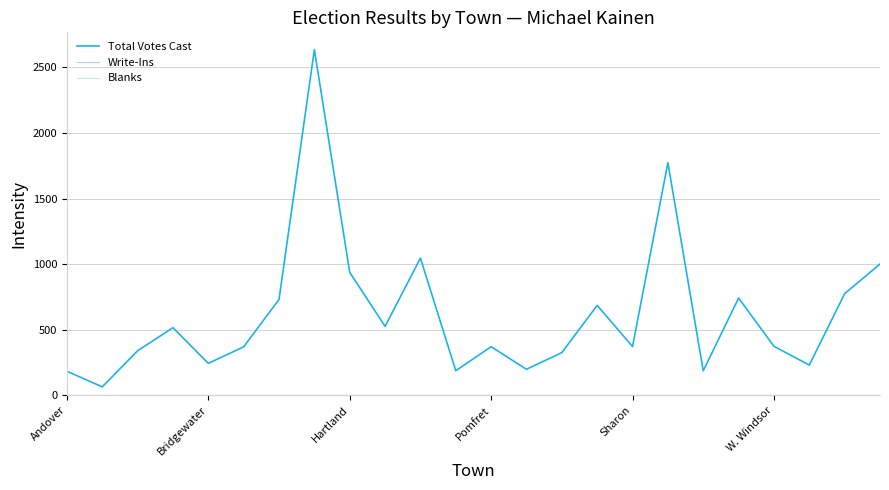

How many lines are shown in the chart?

3